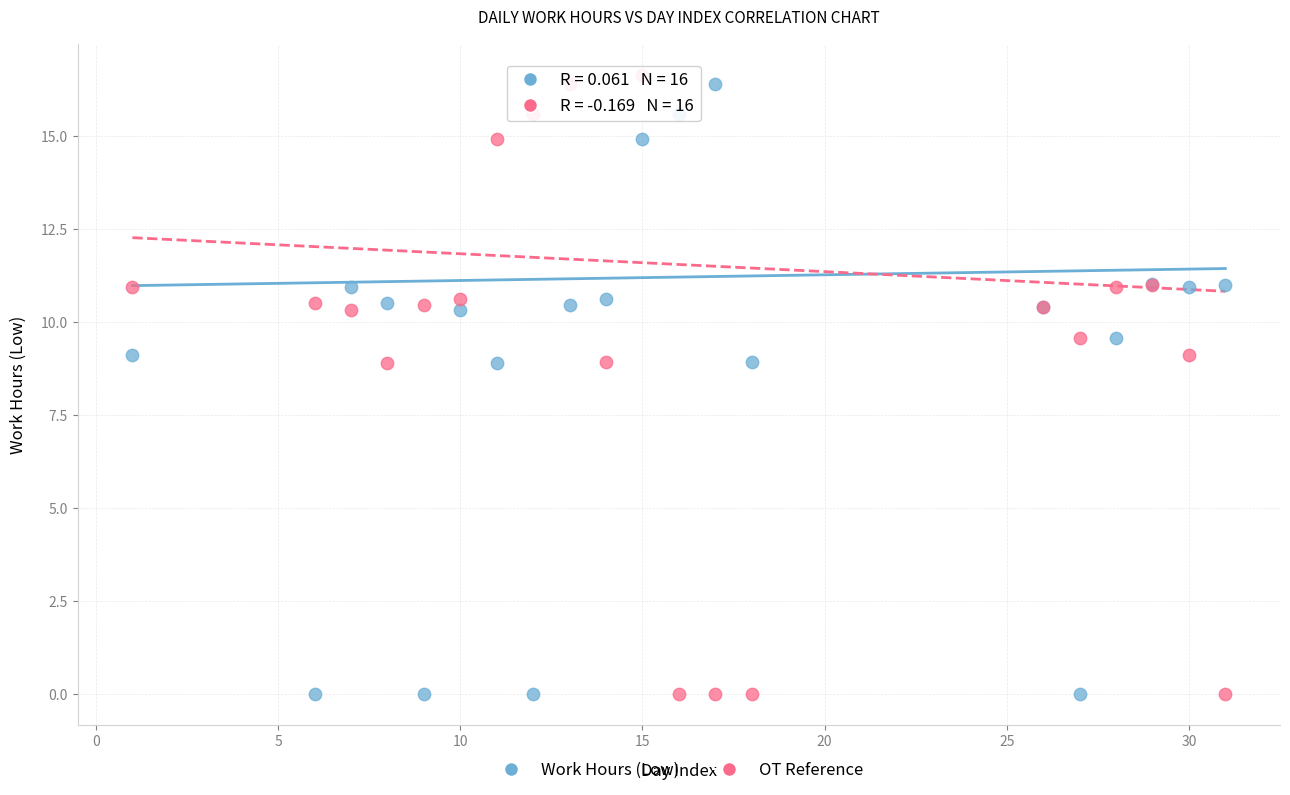

What is the X range (max minus min) for the scatter plot?

30.0